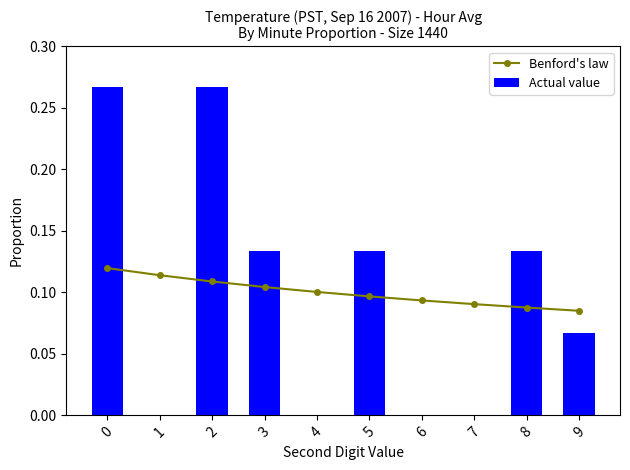

What is the difference between the maximum and minimum values in the Actual value series?

0.3